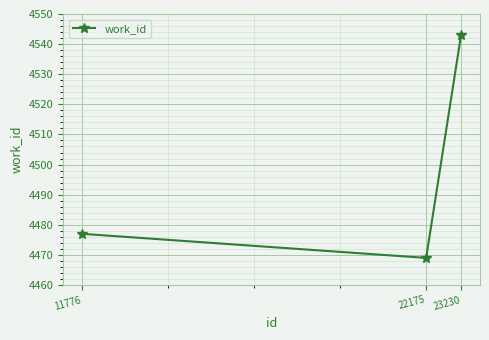

The value at 11776 is 8000. True or false?

False